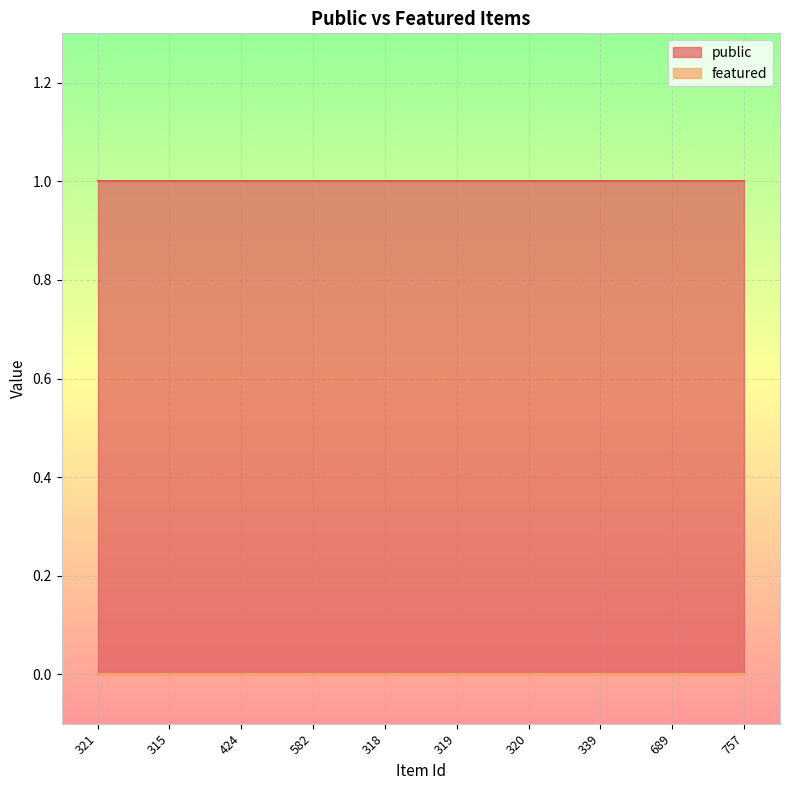

True or false: public has more than 0 interior local peaks.

False